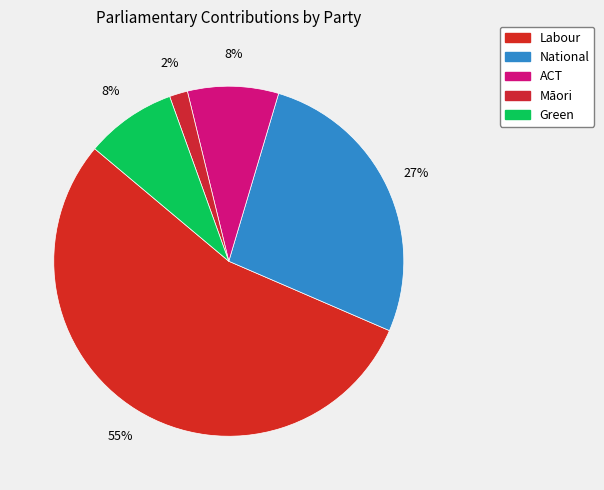

Does any single category account for the majority?

Yes